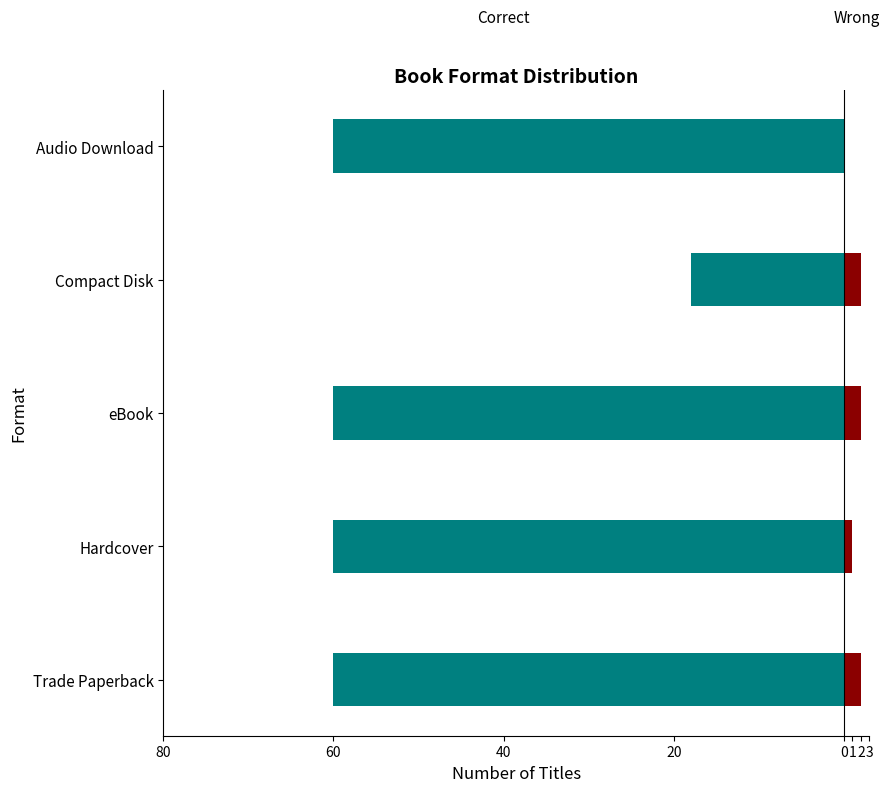

At how many categories does at least one series exceed -9?

5